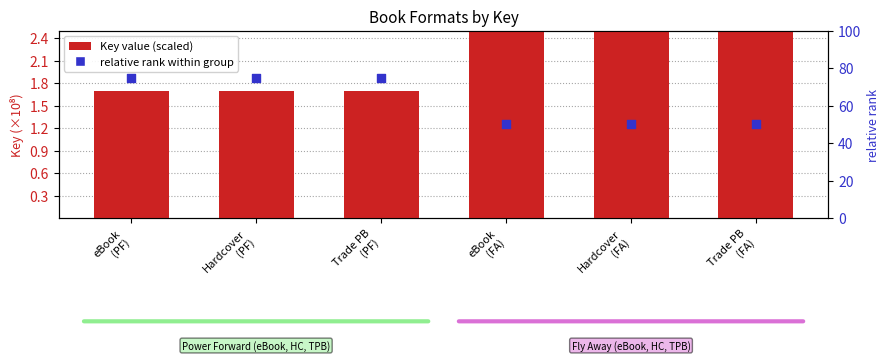

Is the value of relative rank within group at Trade PB
(FA) greater than the value of Key (scaled ×10⁻⁸) at Trade PB
(FA)?

Yes